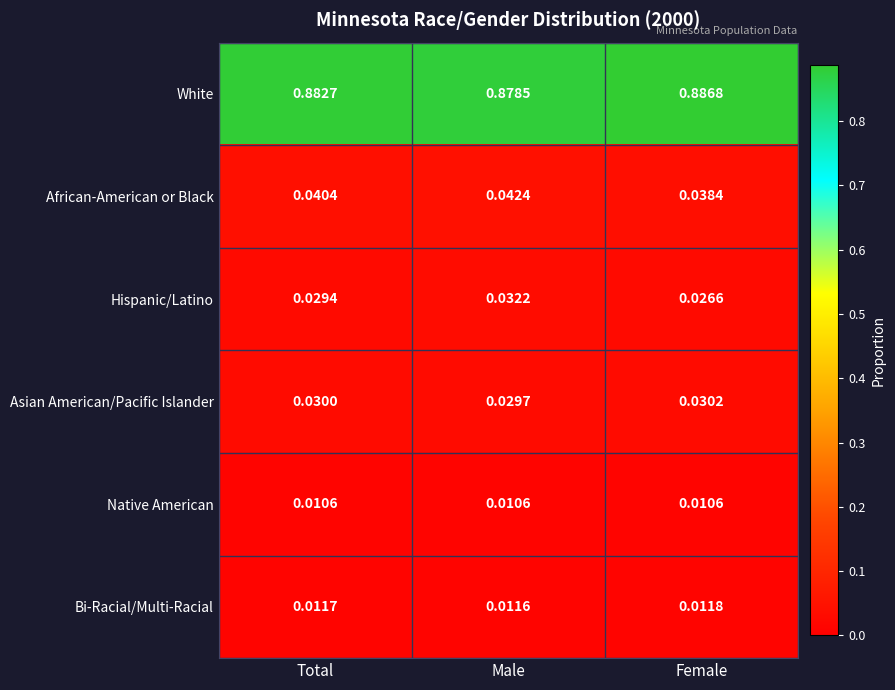

Which series has the largest total across all categories?

White